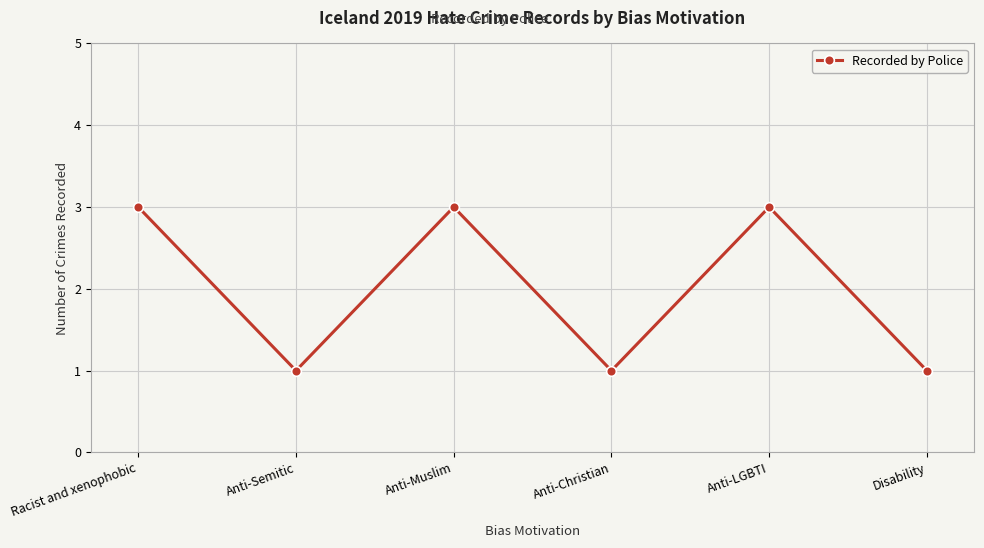

What is the label of the 1st point from the right?

Disability